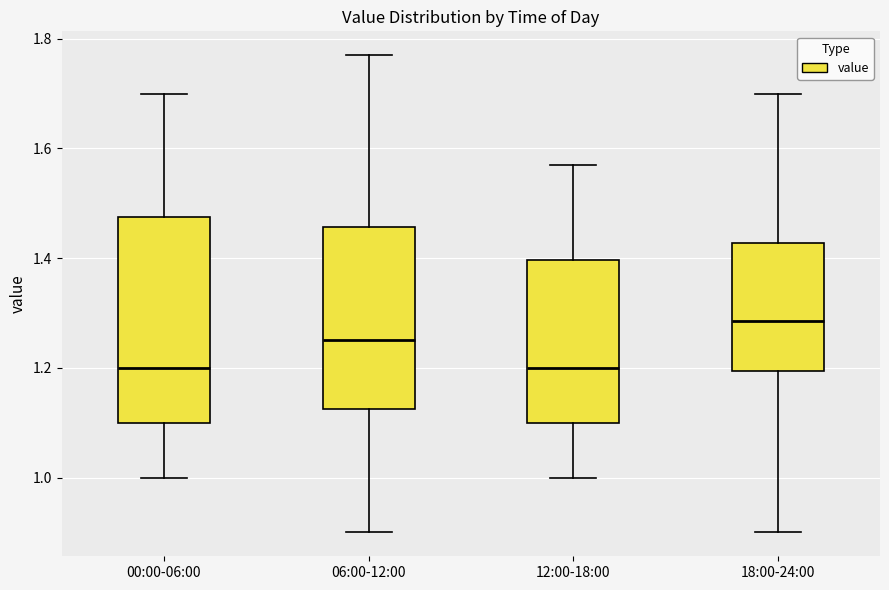

Reading left to right, read every box against the y-axis: the position of its median line, the range the box covers, and the ends of its whiskers. The values are not printed on the chart, so give them approximately, as read against the axis.

00:00-06:00: median 1.20, box 1.10 to 1.48, whiskers 1.00 to 1.70
06:00-12:00: median 1.26, box 1.12 to 1.46, whiskers 0.90 to 1.78
12:00-18:00: median 1.20, box 1.10 to 1.40, whiskers 1.00 to 1.58
18:00-24:00: median 1.28, box 1.20 to 1.42, whiskers 0.90 to 1.70